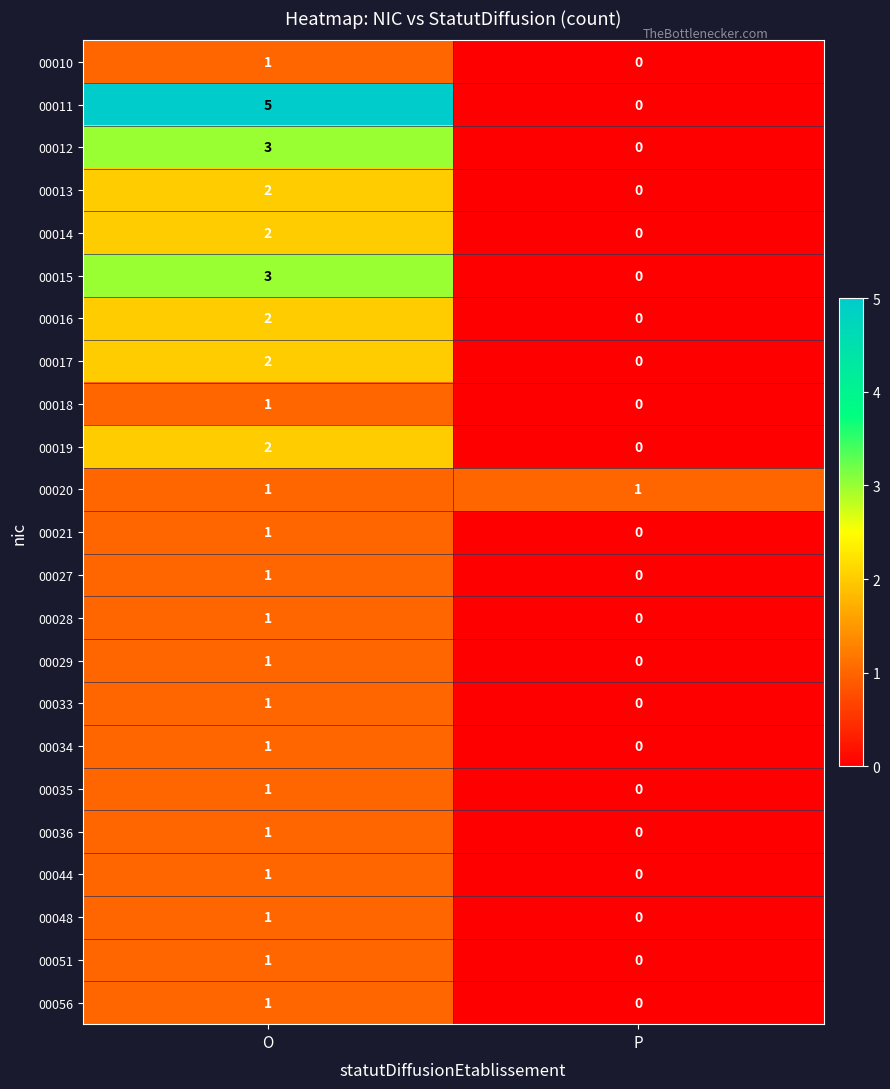

Is the value of 00020 at O greater than the value of 00033 at P?

Yes